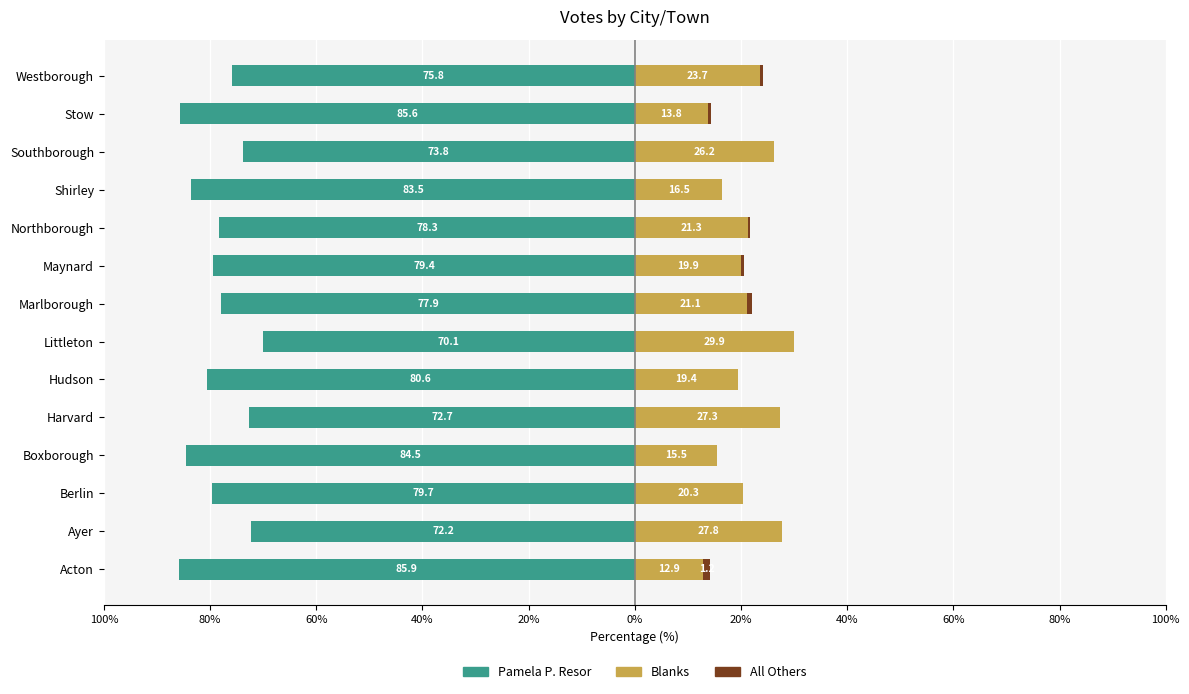

Is it true that Blanks equals 11.7 at Ayer?

False